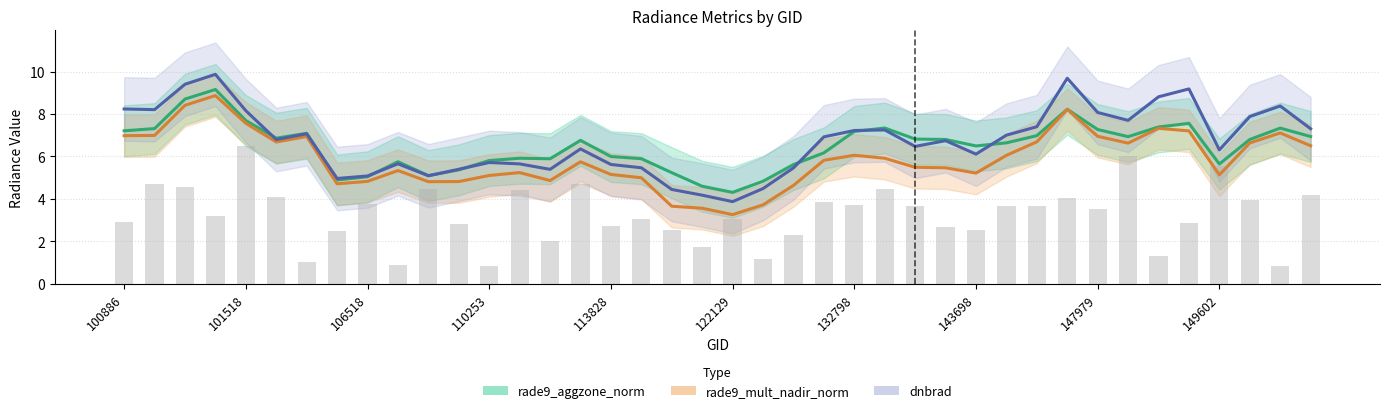

Reading left to right, extract all data points from this chart.

rade9_aggzone_norm: 7.2	7.3	8.7	9.2	7.7	6.9	7.1	4.9	5.0	5.7	5.1	5.4	5.8	5.9	5.9	6.8	6.0	5.9	5.2	4.6	4.3	4.8	5.6	6.2	7.2	7.3	6.8	6.8	6.5	6.6	7.0	8.2	7.3	6.9	7.4	7.6	5.6	6.8	7.3	6.9
rade9_mult_nadir_norm: 7.0	7.0	8.4	8.9	7.6	6.7	6.9	4.7	4.8	5.3	4.8	4.8	5.1	5.2	4.9	5.7	5.1	5.0	3.6	3.6	3.3	3.7	4.6	5.8	6.1	5.9	5.5	5.5	5.2	6.0	6.7	8.2	6.9	6.6	7.3	7.2	5.1	6.6	7.1	6.5
dnbrad: 8.2	8.2	9.4	9.9	8.2	6.8	7.1	5.0	5.1	5.6	5.1	5.4	5.7	5.6	5.4	6.4	5.6	5.5	4.4	4.2	3.9	4.5	5.5	6.9	7.2	7.2	6.5	6.7	6.1	7.0	7.4	9.7	8.1	7.7	8.8	9.2	6.3	7.9	8.4	7.3